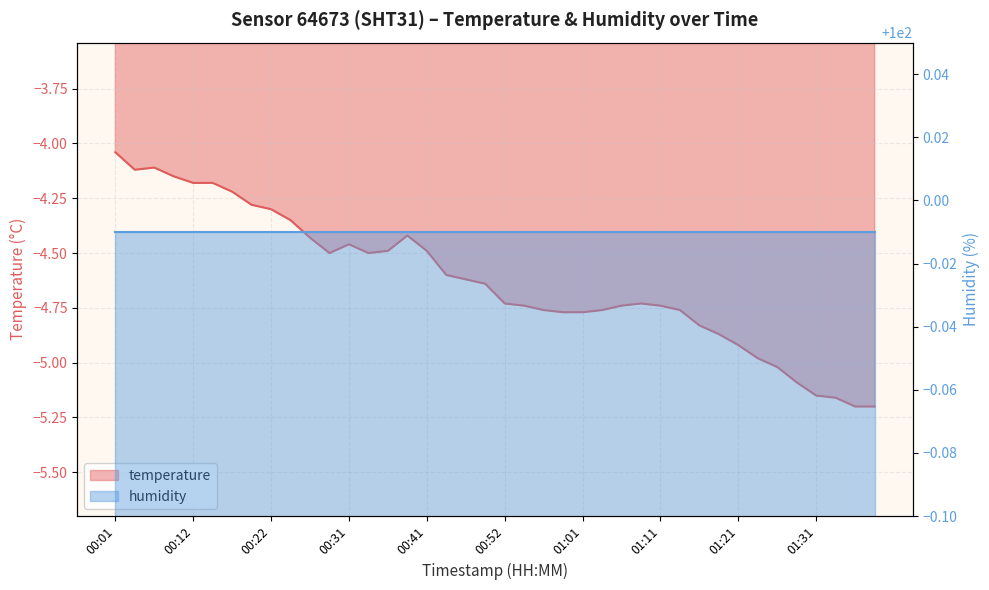

What is the label of the 31st point from the right?

00:24